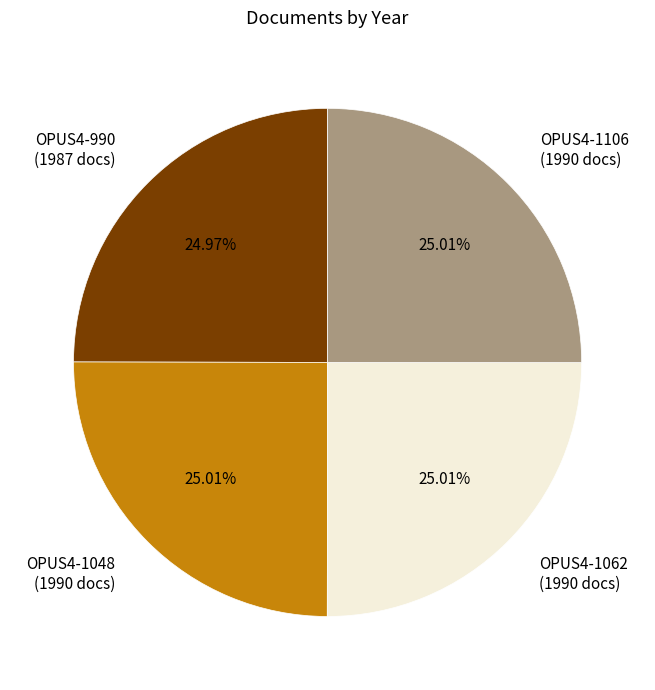

Approximately how many times larger is the value at OPUS4-1048 (1990 docs) compared to OPUS4-1062 (1990 docs)?

1.0